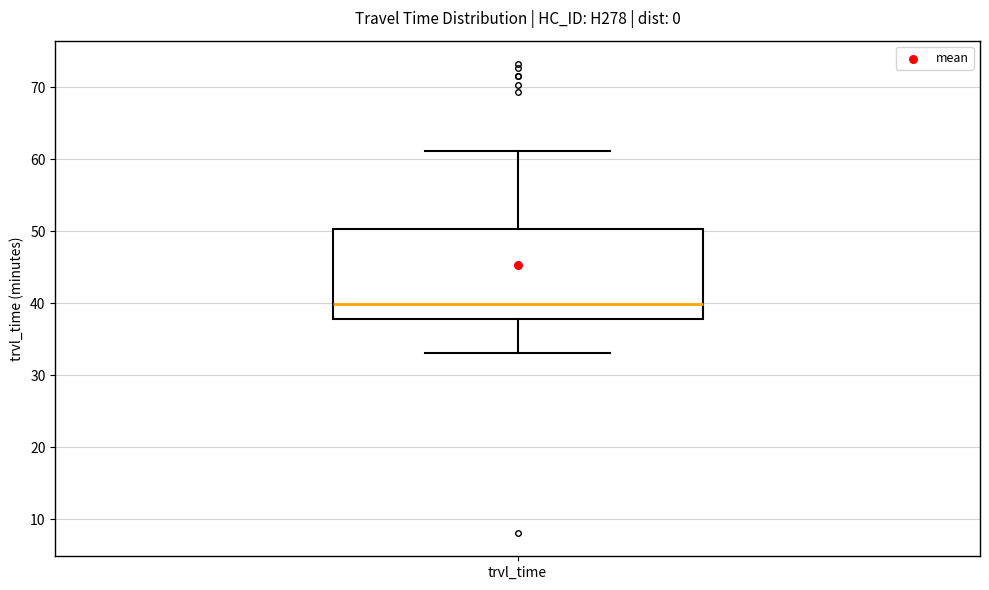

Transcribe this box plot: give where the median line is, the range the box spans, and where the two whiskers end, as read against the y-axis. The values are not printed on the chart, so give them approximately, as read against the axis.

median 40, box 38 to 50, whiskers 33 to 61